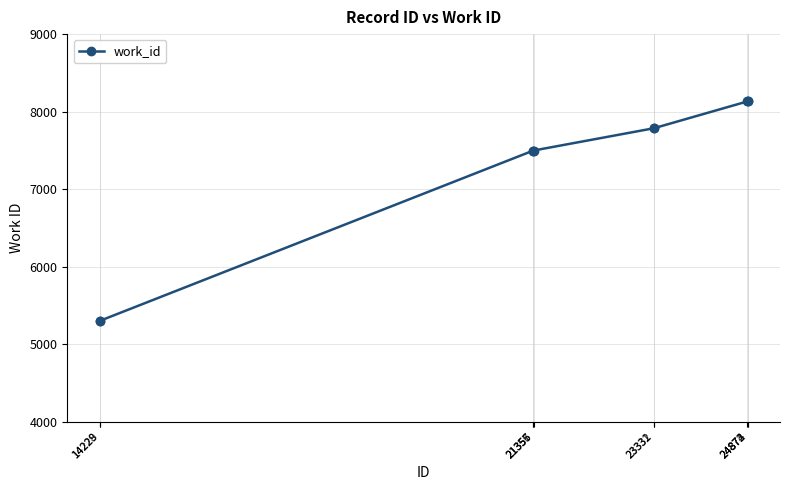

What is the value of the 10th point from the left?

8132